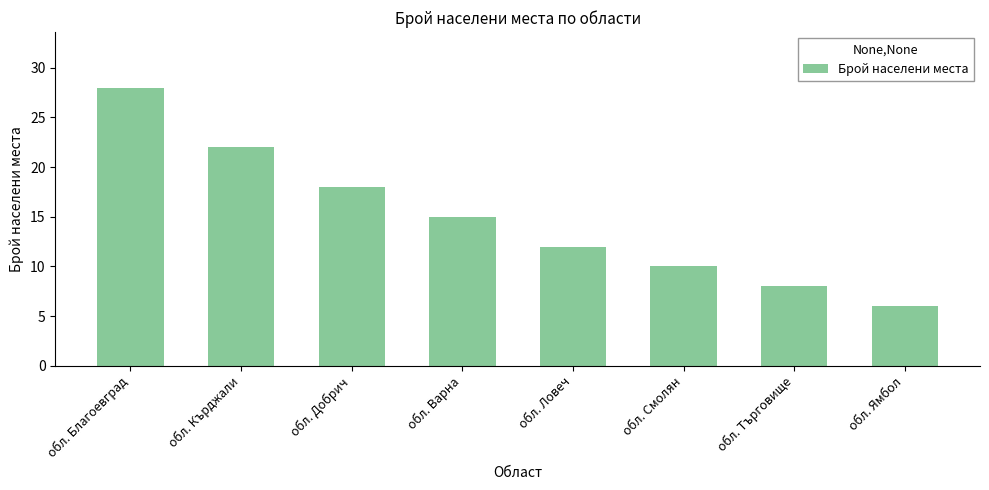

How many categories are shown in the chart?

8